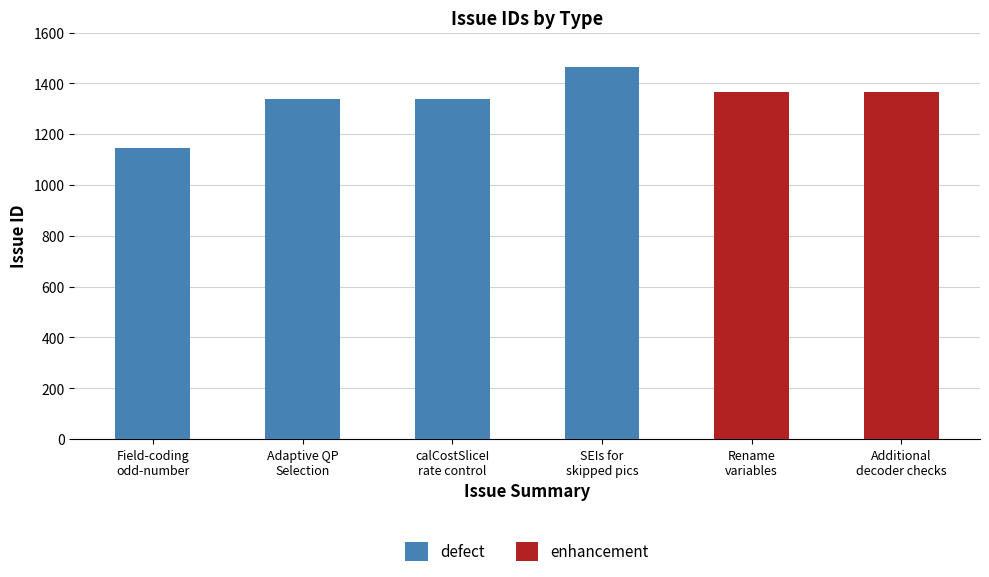

What is the average value of the defect series?

1322